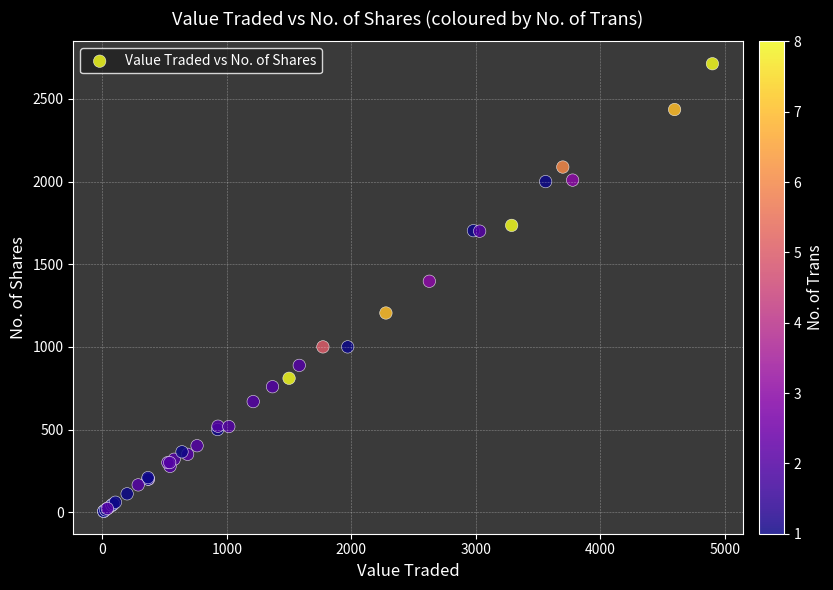

What Y value in the scatter plot is closest to 1359?

1397